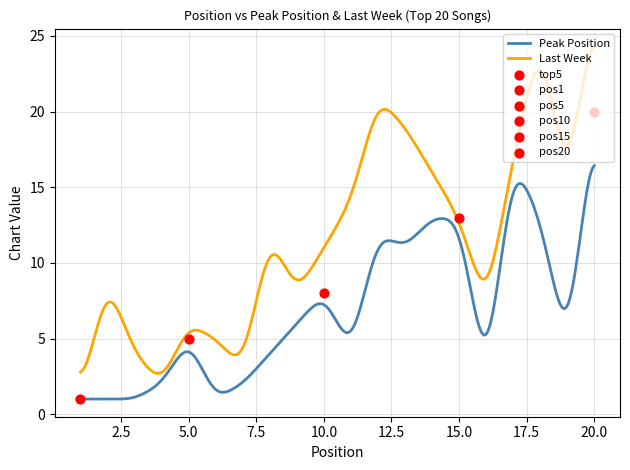

Which series has the largest Y range (max minus min)?

Last Week